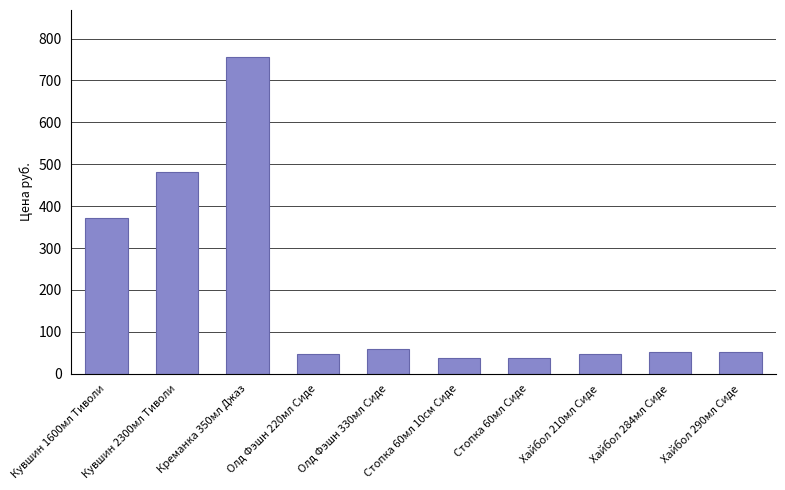

What is the smallest value displayed?

37